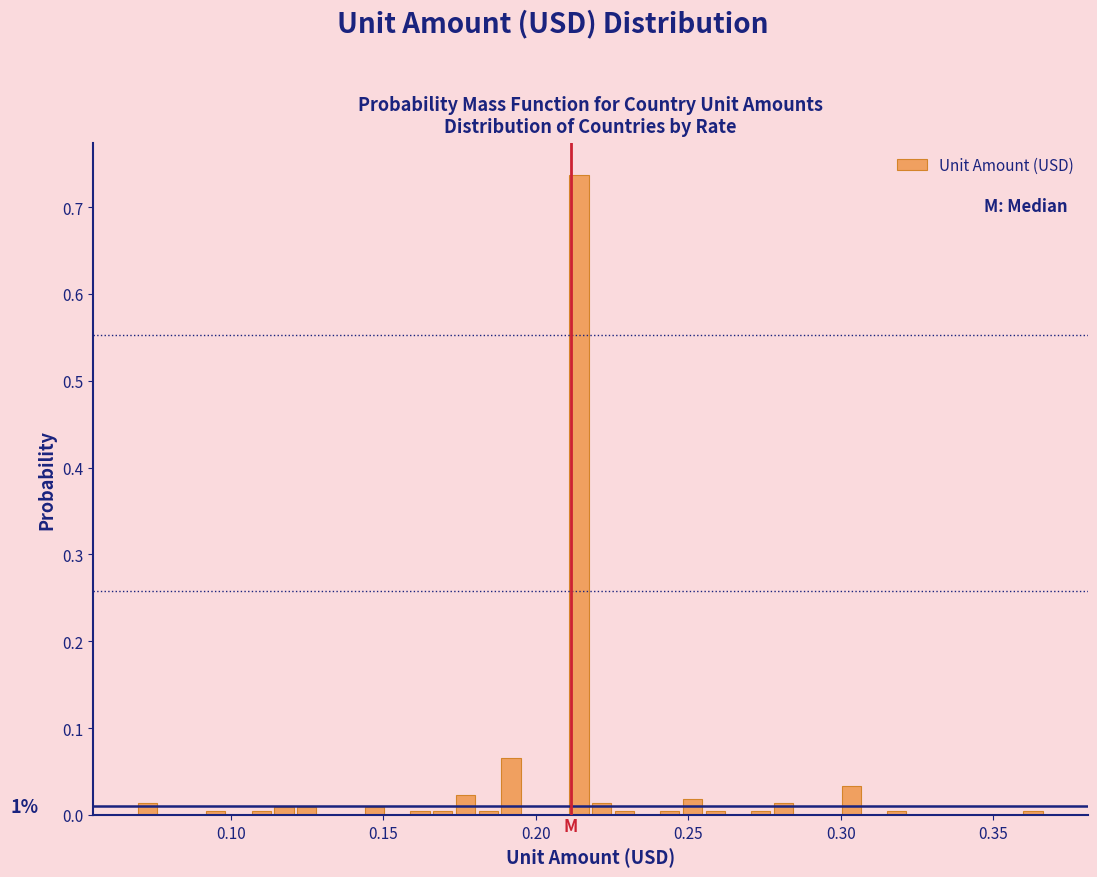

Around what value on the x-axis is the tallest bar? Give the approximate position of its centre, as read against the axis.

0.215